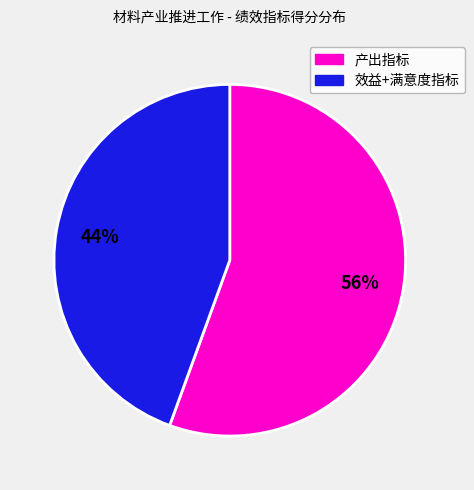

Does any single category account for the majority?

Yes